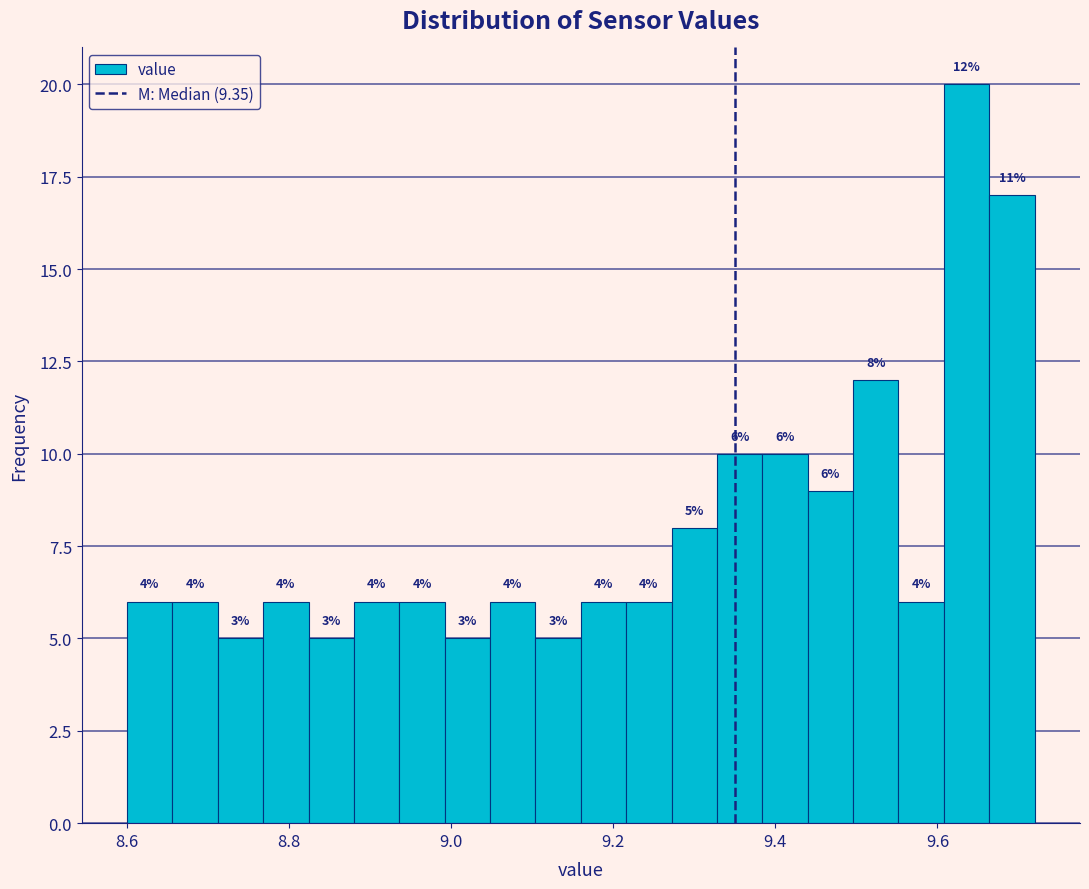

Read against the x-axis, roughly where is the centre of the tallest bar?

9.64